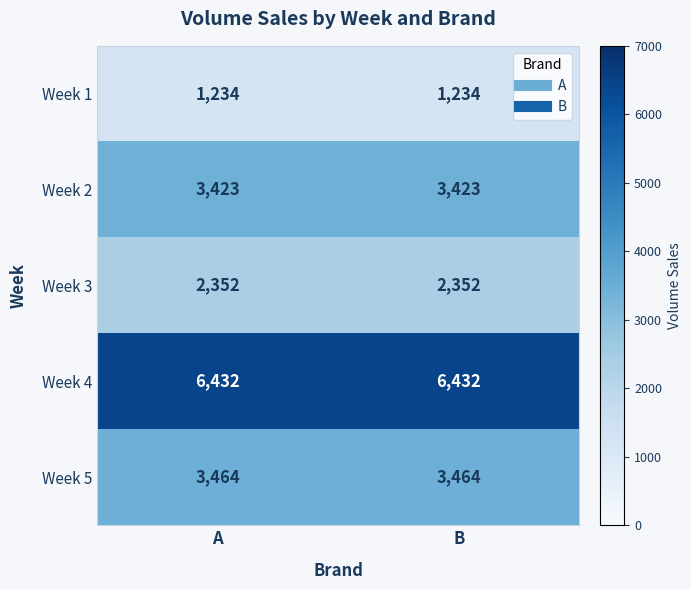

What is the spread (max minus min) of values at A?

5198